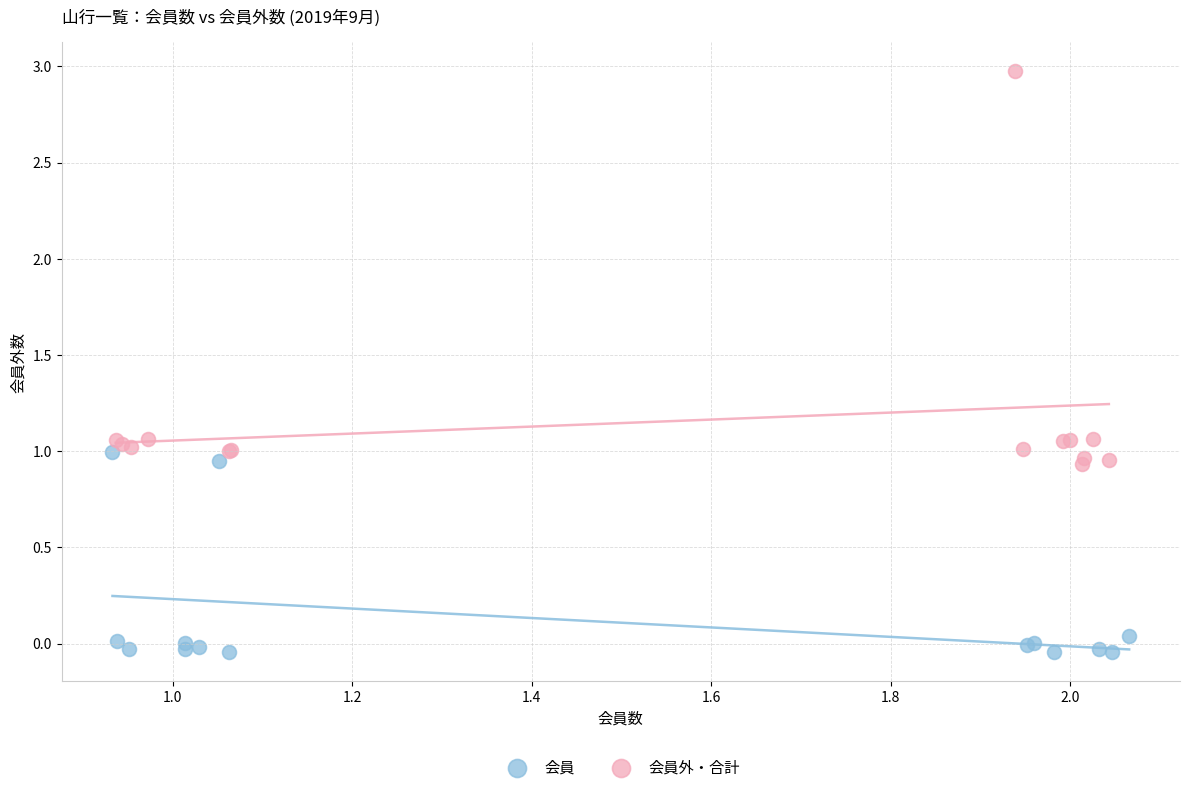

Which series reaches the maximum Y coordinate?

会員外・合計